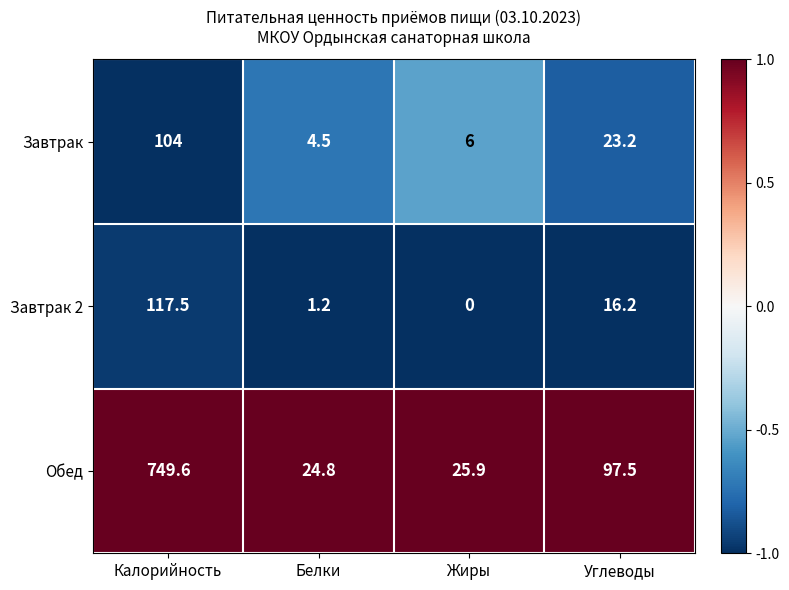

Rank the series by their maximum value, from lowest to highest.

Завтрак, Завтрак 2, Обед